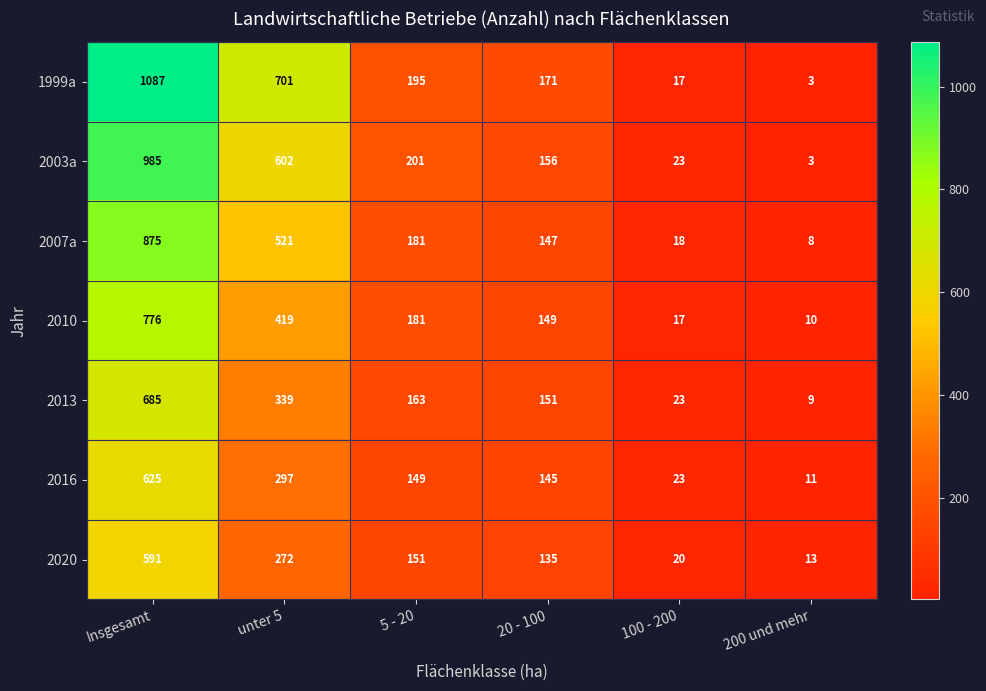

Which series has the largest total across all categories?

1999a